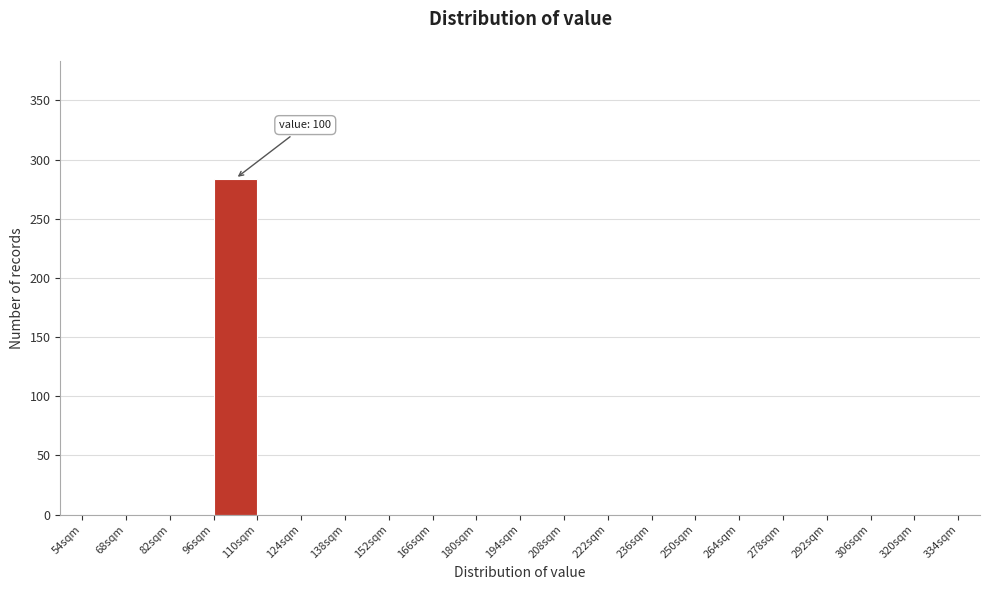

Over which range of the x-axis is the bar tallest?

96 to 110